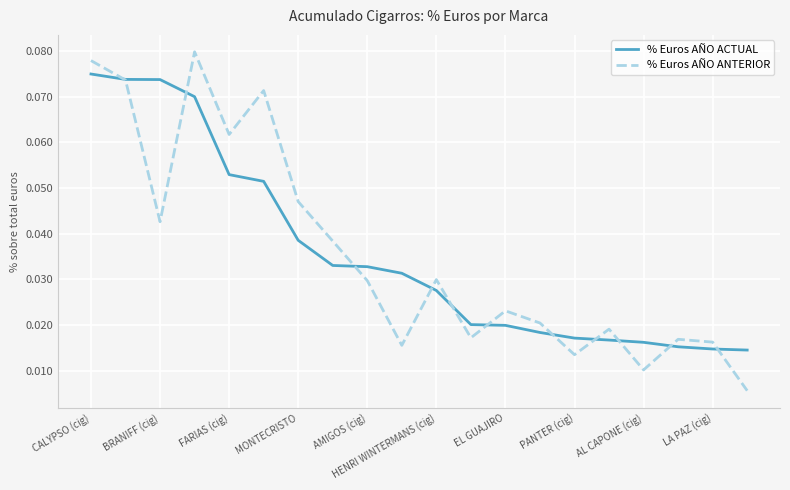

Which series ends up on top after the final intersection of % Euros AÑO ANTERIOR and % Euros AÑO ACTUAL?

% Euros AÑO ACTUAL